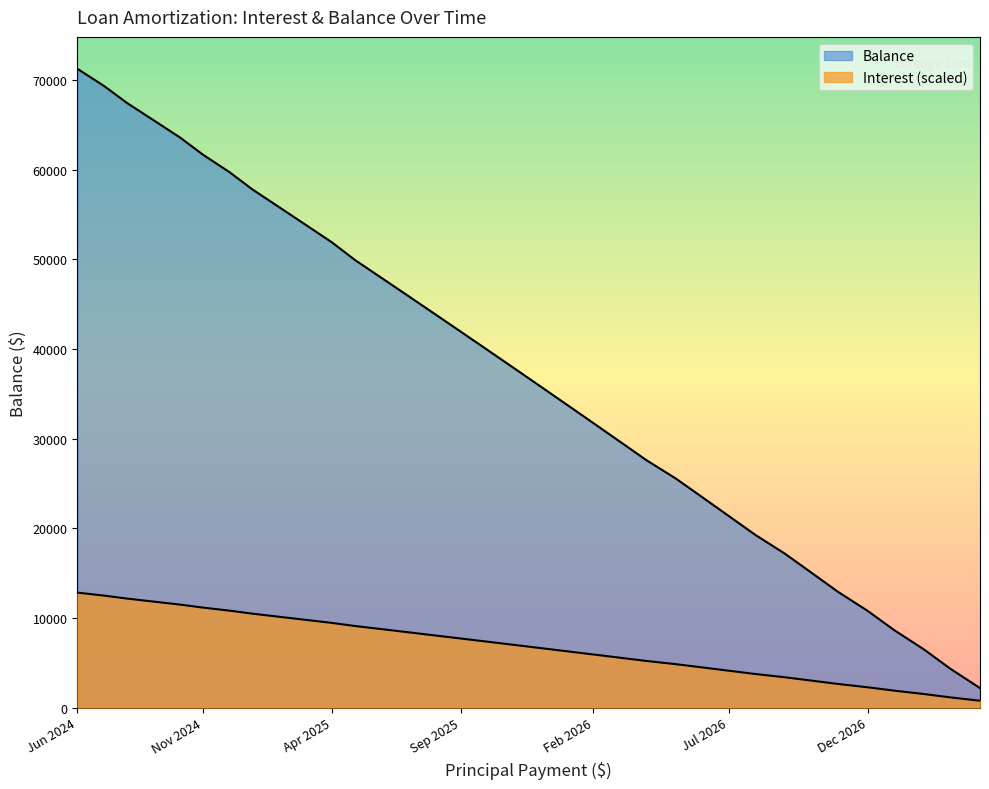

True or false: Balance has a value of 35836.0 at Dec 2025.

True